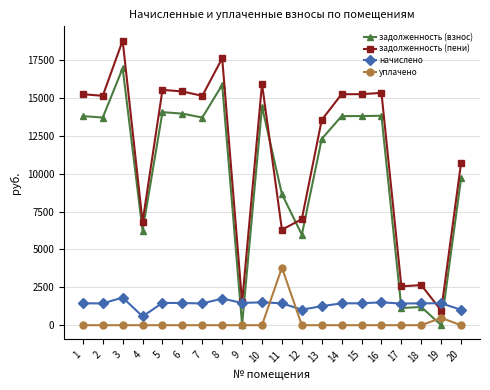

Is the value of задолженность (пени) at 20 greater than the value of начислено at 12?

Yes